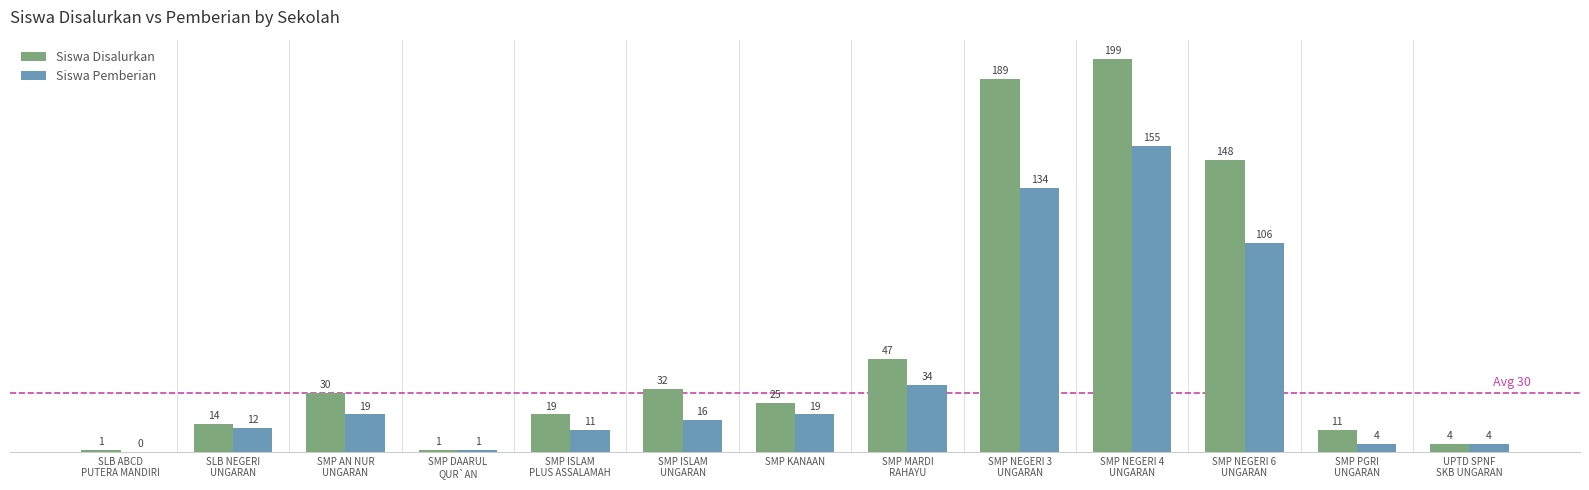

Which series has the largest total across all categories?

Siswa Disalurkan